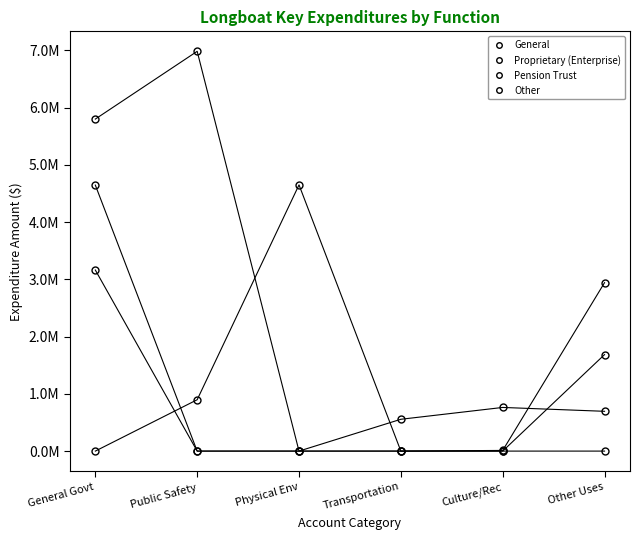

Does the chart have visible grid lines?

No